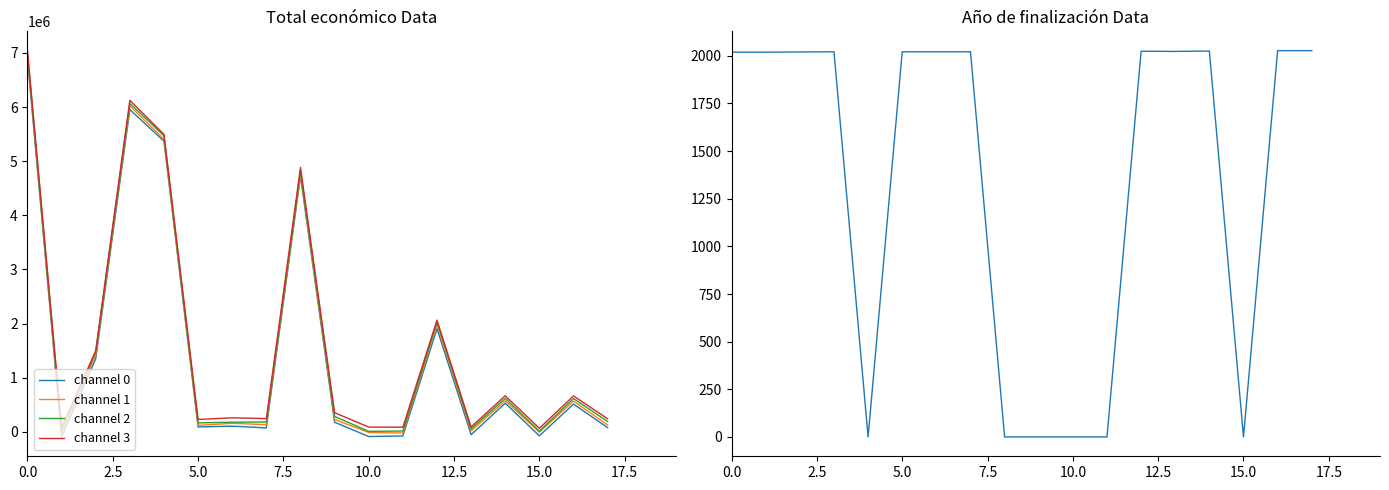

What is the maximum value for channel 3?

7041214.4